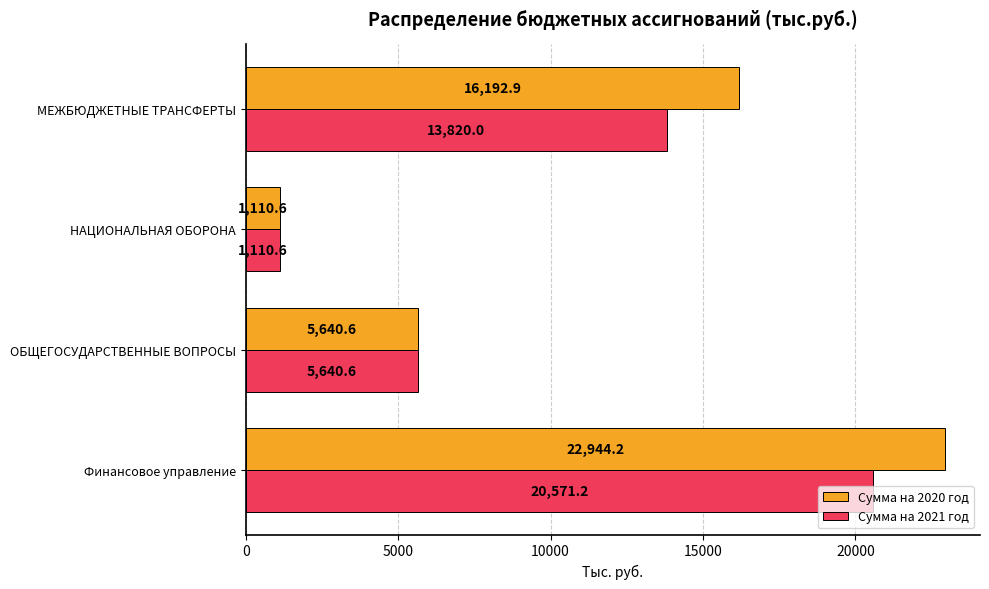

Between ОБЩЕГОСУДАРСТВЕННЫЕ ВОПРОСЫ and МЕЖБЮДЖЕТНЫЕ ТРАНСФЕРТЫ, which series saw the biggest shift?

Сумма на 2020 год